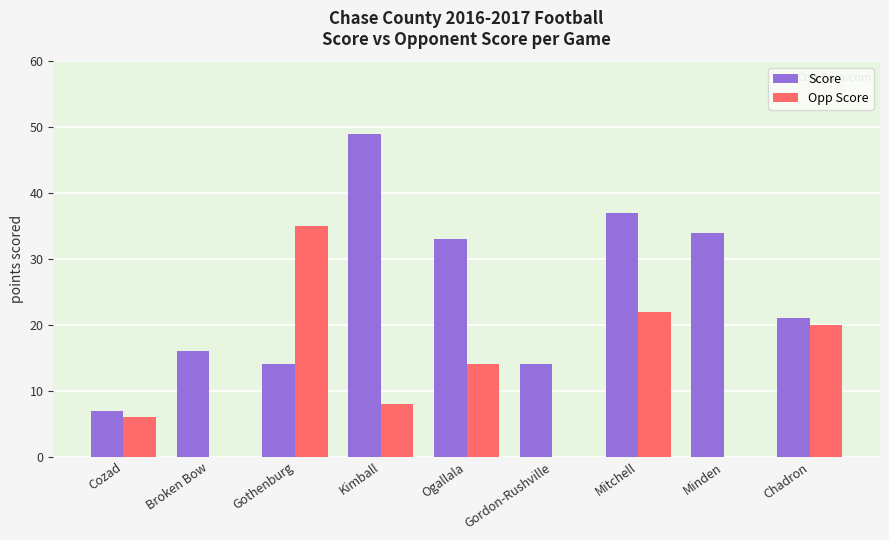

At which label does Score first exceed 21?

Kimball